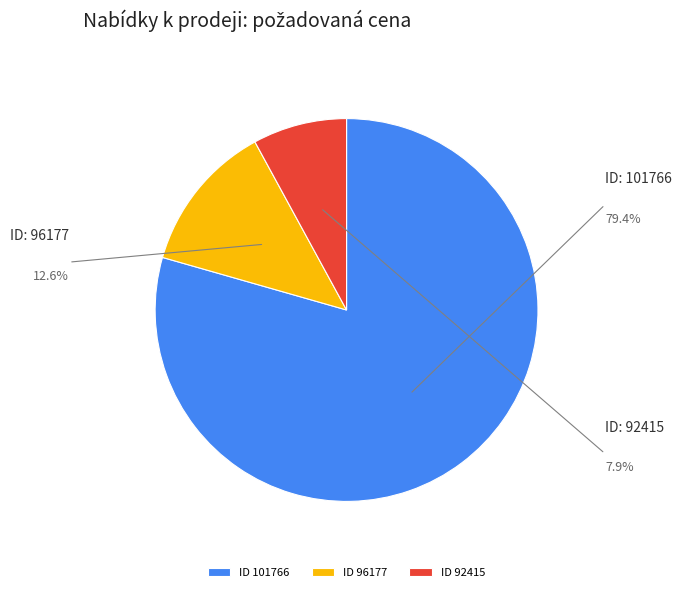

Between ID 92415 and ID 101766, which is larger?

ID 101766